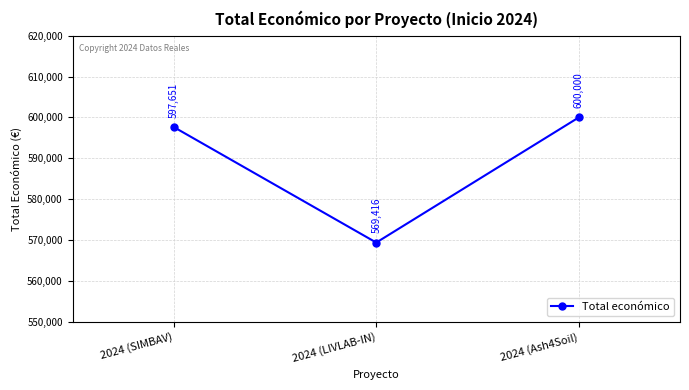

What is the ratio of the value at 2024 (Ash4Soil) to the value at 2024 (SIMBAV)?

1.0